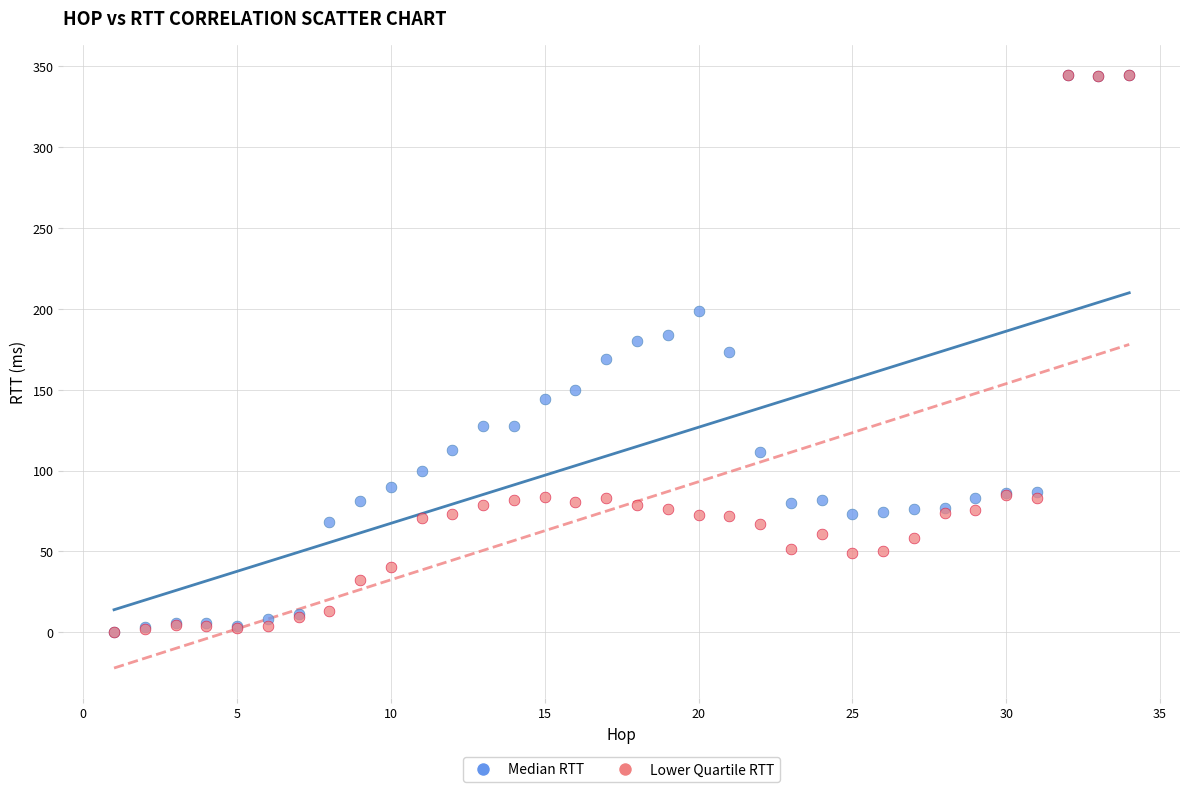

What are all the series names shown in the legend?

Median RTT, Lower Quartile RTT